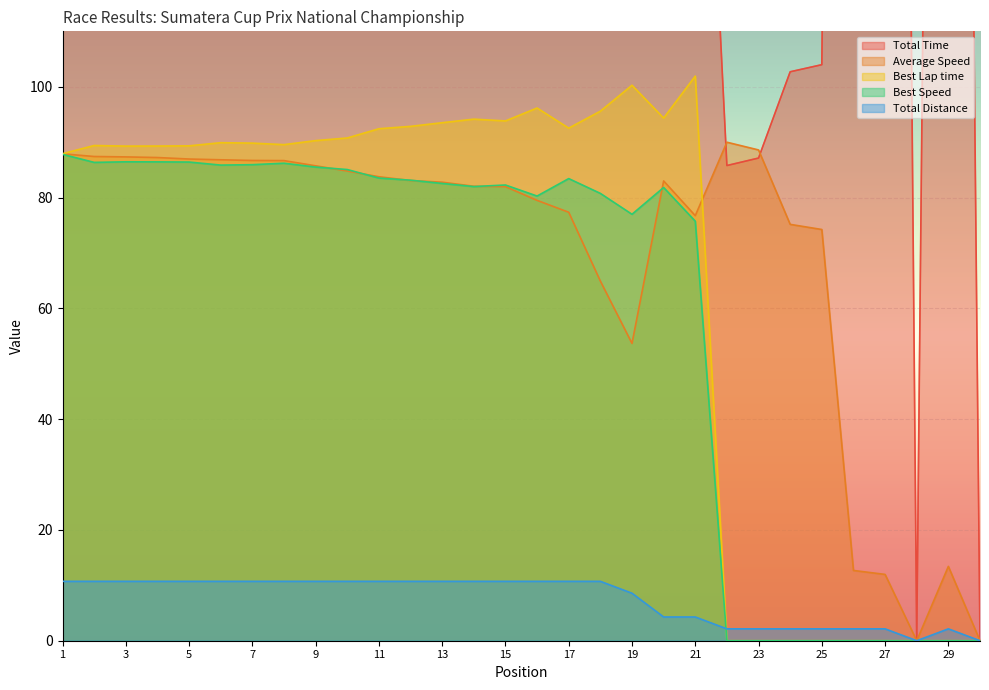

Reading right to left, transcribe all the data shown in this chart.

Total Time: 30=0.0	29=575.3	28=0.0	27=644.8	26=608.5	25=104.0	24=102.7	23=87.1	22=85.8	21=201.2	20=186.0	19=575.3	18=594.5	17=499.0	16=485.5	15=470.8	14=470.4	13=466.3	12=464.6	11=460.8	10=455.2	9=450.2	8=445.3	7=445.2	6=444.5	5=443.8	4=442.5	3=441.9	2=441.5	1=439.1
Average Speed: 30=0.0	29=13.4	28=0.0	27=12.0	26=12.7	25=74.2	24=75.2	23=88.6	22=90.0	21=76.7	20=83.0	19=53.7	18=64.9	17=77.3	16=79.5	15=82.0	14=82.0	13=82.8	12=83.1	11=83.8	10=84.8	9=85.7	8=86.7	7=86.7	6=86.8	5=87.0	4=87.2	3=87.3	2=87.4	1=87.9
Best Lap time: 30=0.0	29=0.0	28=0.0	27=0.0	26=0.0	25=0.0	24=0.0	23=0.0	22=0.0	21=101.9	20=94.3	19=100.3	18=95.6	17=92.5	16=96.2	15=93.8	14=94.2	13=93.5	12=92.8	11=92.4	10=90.7	9=90.3	8=89.5	7=89.8	6=89.9	5=89.3	4=89.3	3=89.3	2=89.4	1=87.9
Best Speed: 30=0.0	29=0.0	28=0.0	27=0.0	26=0.0	25=0.0	24=0.0	23=0.0	22=0.0	21=75.7	20=81.8	19=77.0	18=80.7	17=83.4	16=80.3	15=82.3	14=82.0	13=82.5	12=83.1	11=83.5	10=85.1	9=85.5	8=86.2	7=85.9	6=85.9	5=86.4	4=86.4	3=86.4	2=86.3	1=87.8
Total Distance: 30=0.0	29=2.1	28=0.0	27=2.1	26=2.1	25=2.1	24=2.1	23=2.1	22=2.1	21=4.3	20=4.3	19=8.6	18=10.7	17=10.7	16=10.7	15=10.7	14=10.7	13=10.7	12=10.7	11=10.7	10=10.7	9=10.7	8=10.7	7=10.7	6=10.7	5=10.7	4=10.7	3=10.7	2=10.7	1=10.7